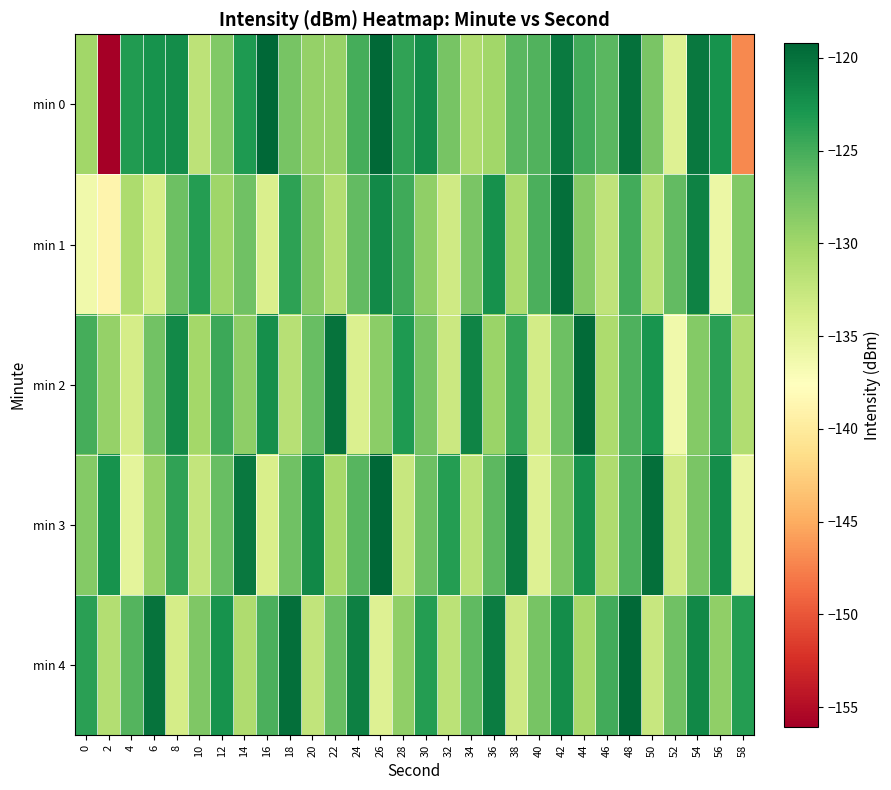

List the series in order of their peak value, lowest first.

min 1, min 2, min 4, min 0, min 3